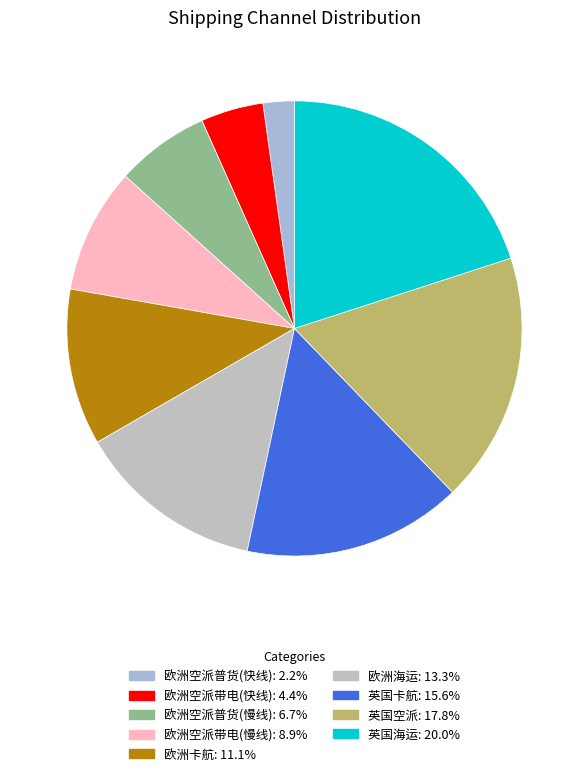

How much of the chart is everything except 英国卡航?

84.4%